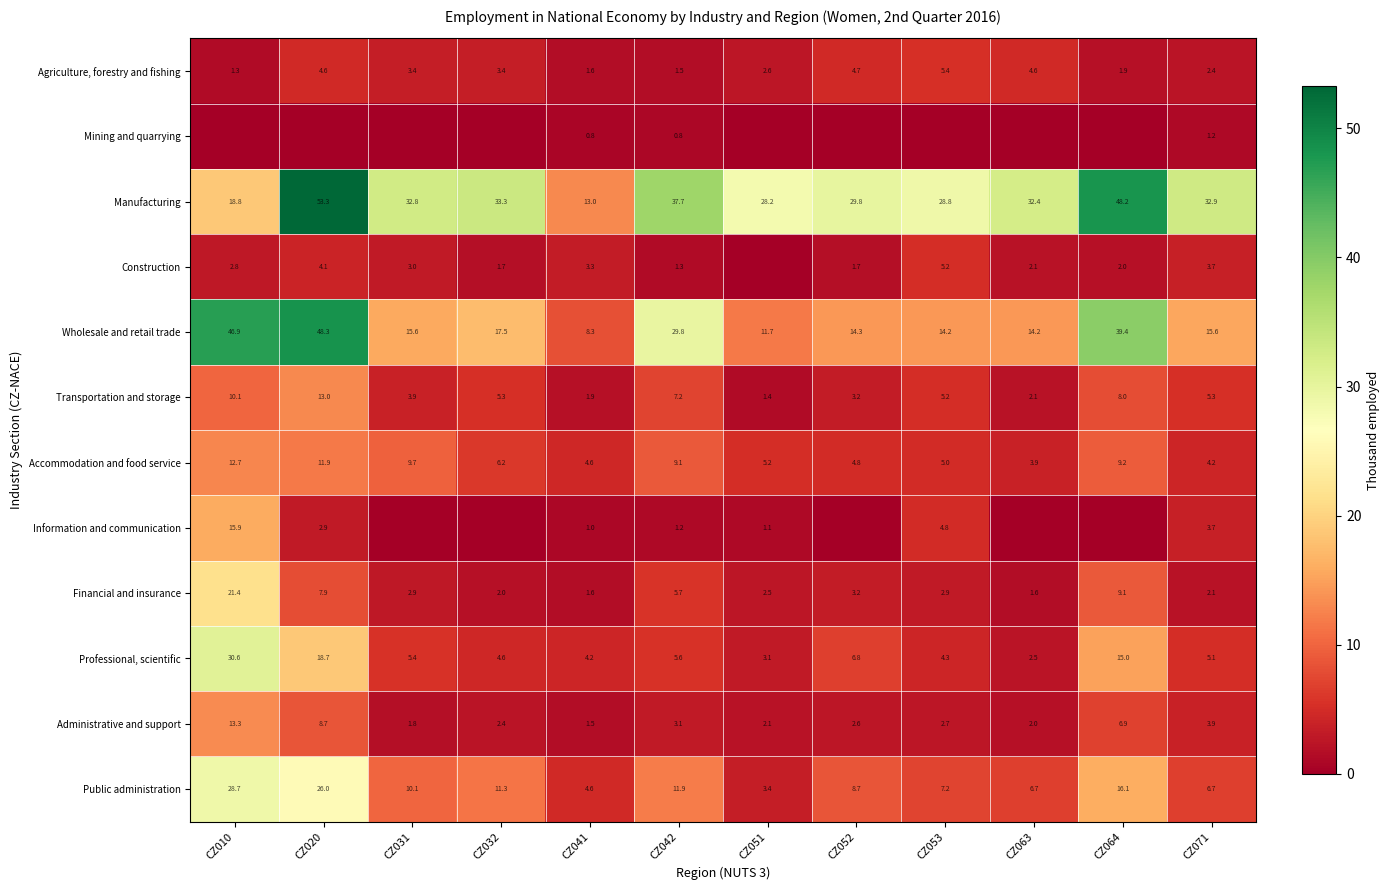

What is the approximate value of Manufacturing at CZ031?

32.8